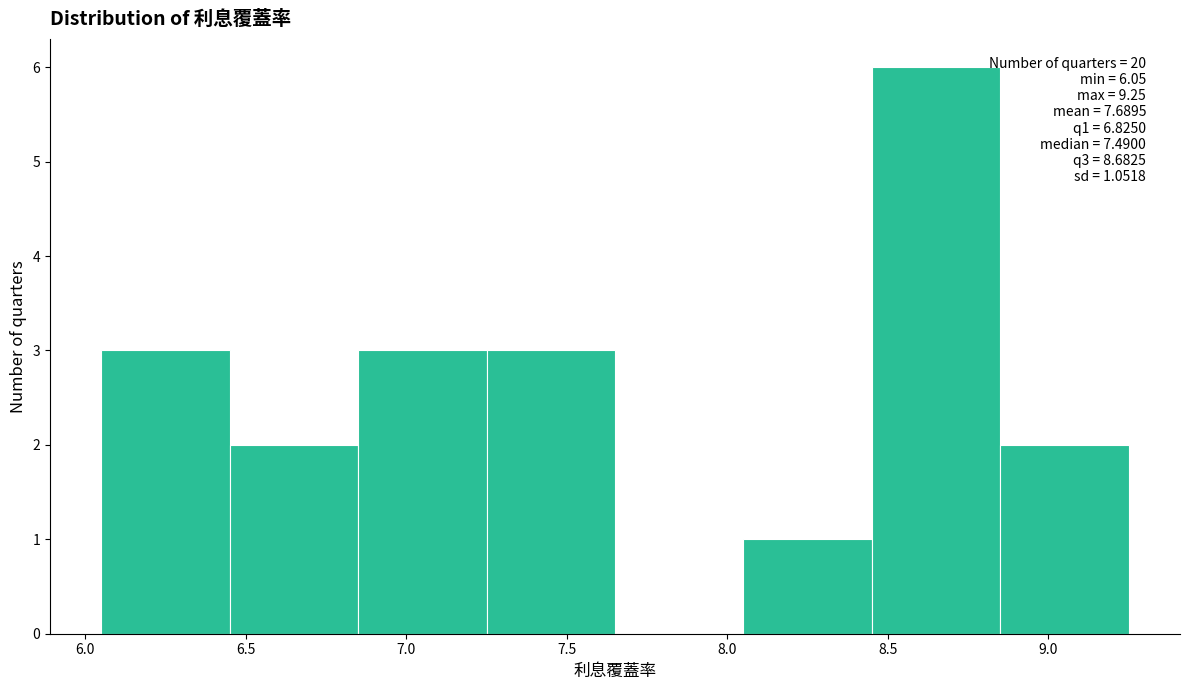

Which range on the x-axis has the tallest bar?

8.45 to 8.85